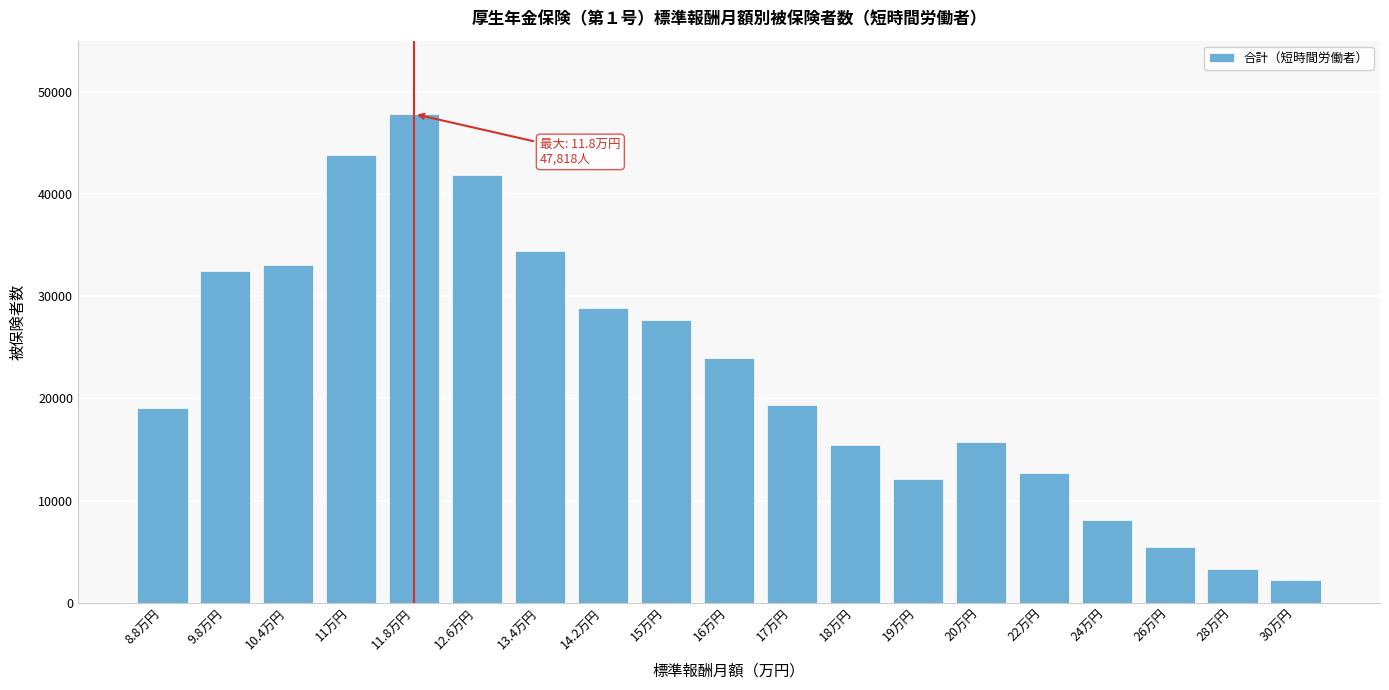

Reading left to right, what are all the values shown in this chart?

8.8万円=19103	9.8万円=32469	10.4万円=33032	11万円=43824	11.8万円=47818	12.6万円=41870	13.4万円=34406	14.2万円=28852	15万円=27662	16万円=23906	17万円=19343	18万円=15468	19万円=12087	20万円=15718	22万円=12711	24万円=8115	26万円=5444	28万円=3347	30万円=2281